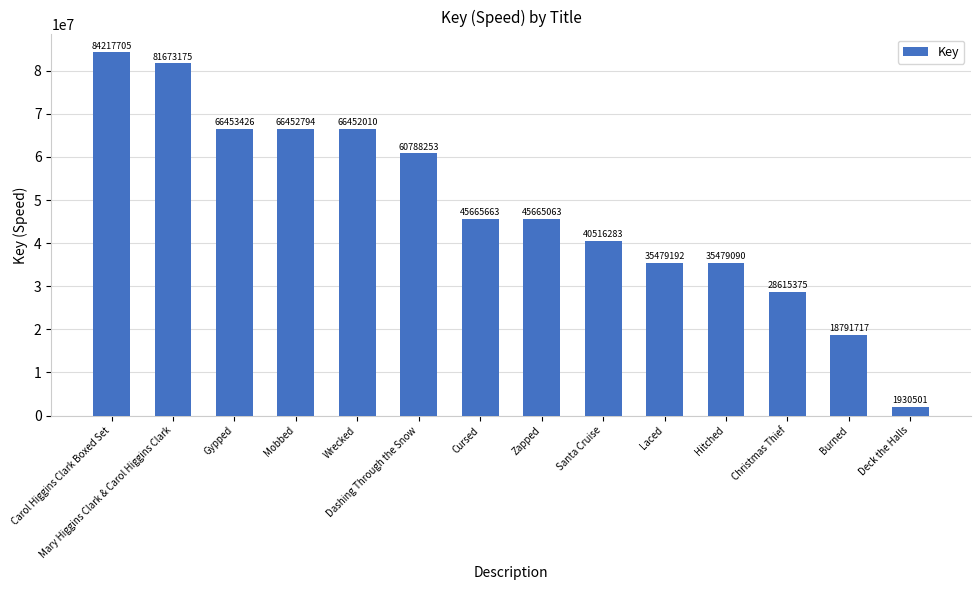

True or false: the data shows 25367114 at Gypped.

False